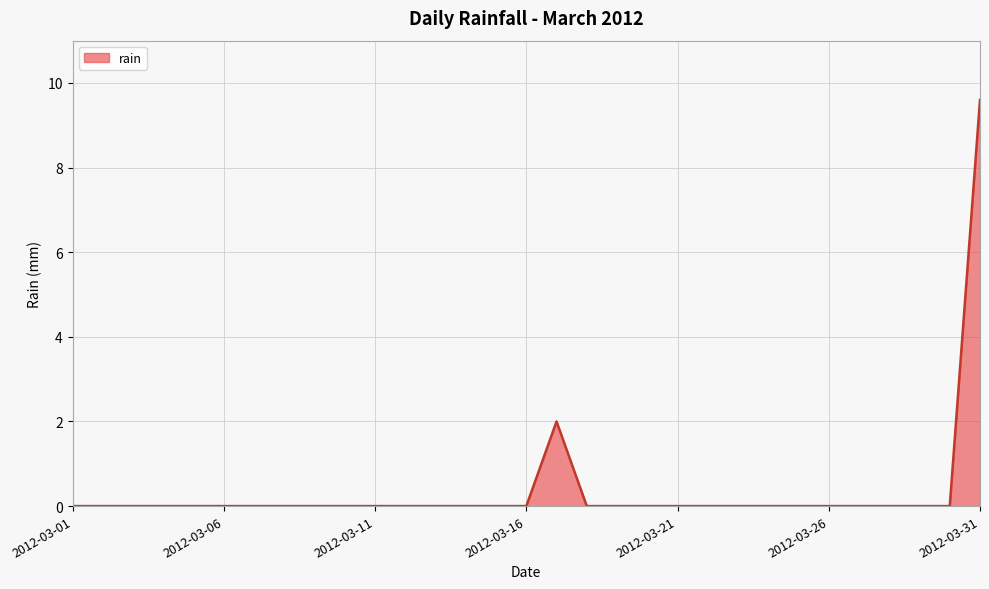

What is the difference between the maximum and minimum values?

9.6